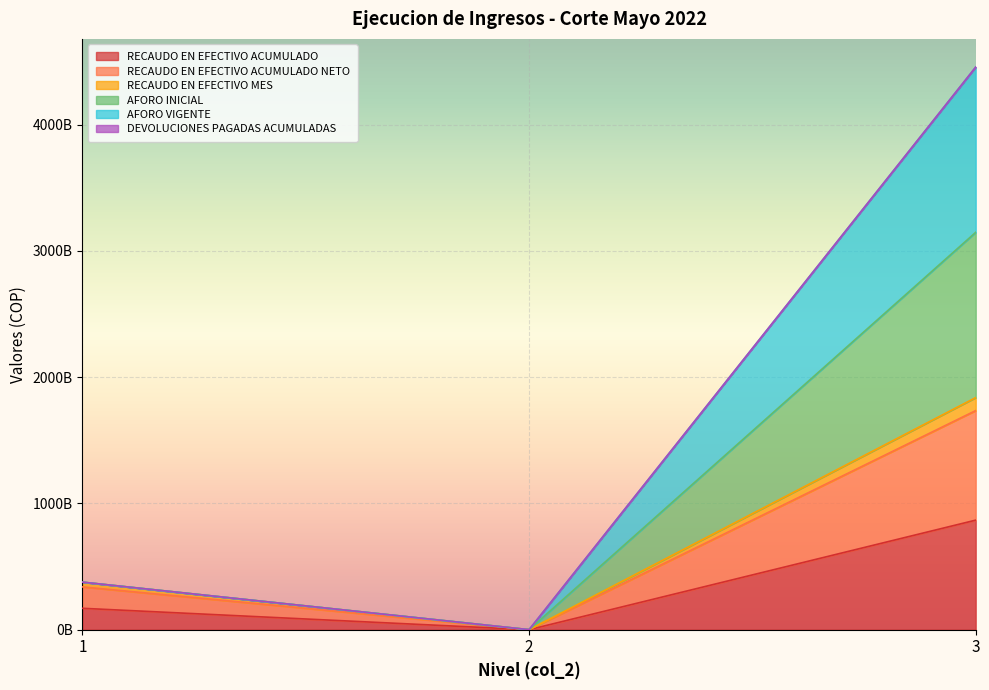

True or false: RECAUDO EN EFECTIVO ACUMULADO has a value of 867719795873.9 at 3.

True